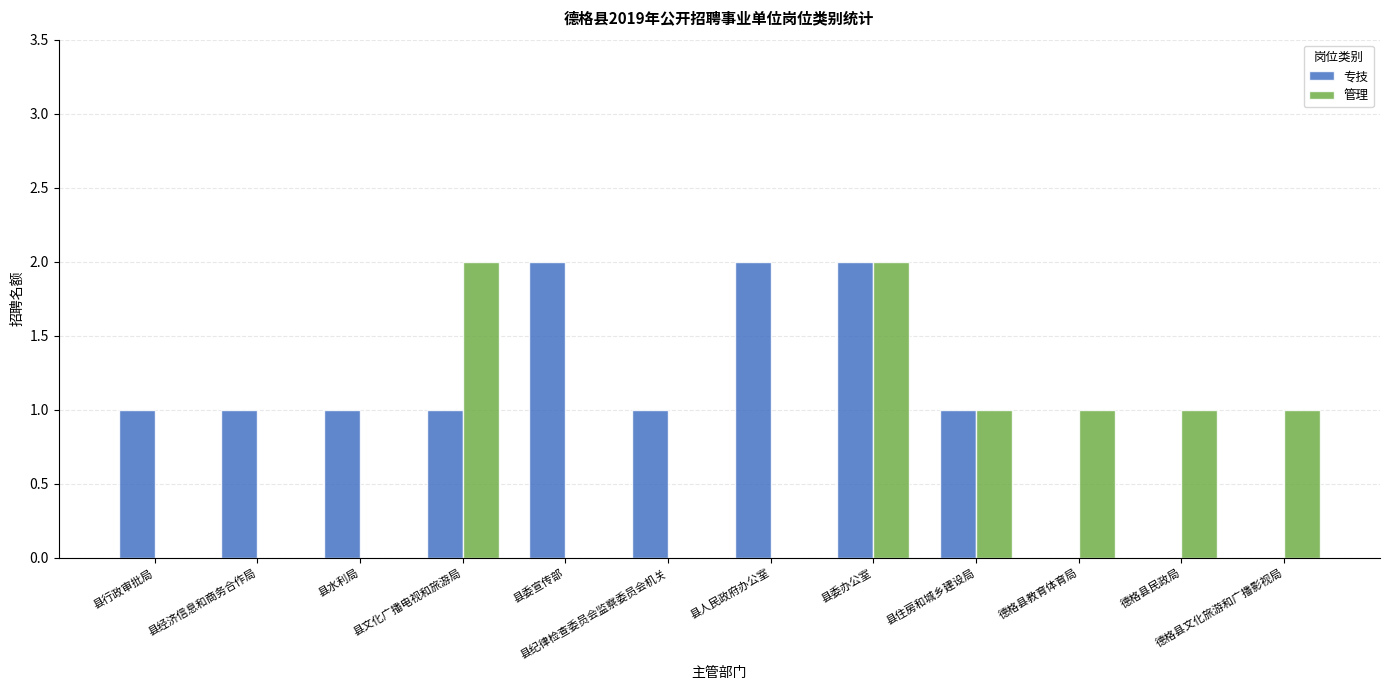

Read the 专技 value at 县文化广播电视和旅游局.

1